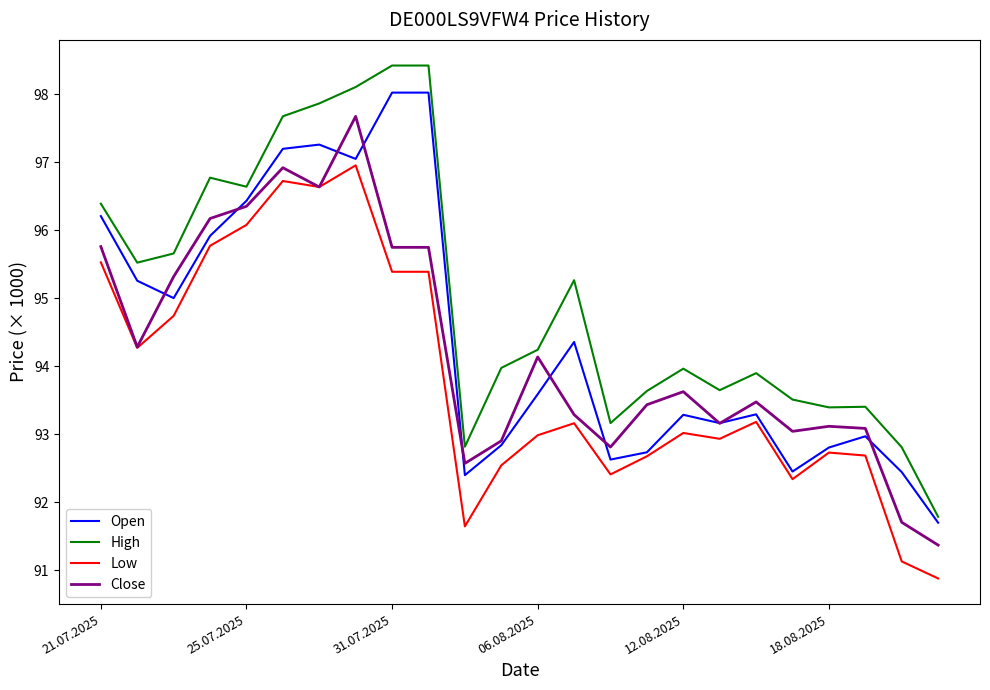

Which series has the widest spread of values?

High